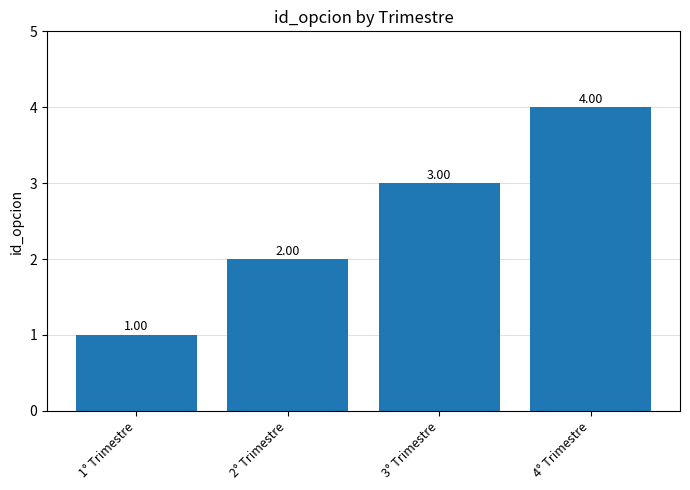

Reading left to right, transcribe all the data shown in this chart.

1° Trimestre=1	2° Trimestre=2	3° Trimestre=3	4° Trimestre=4